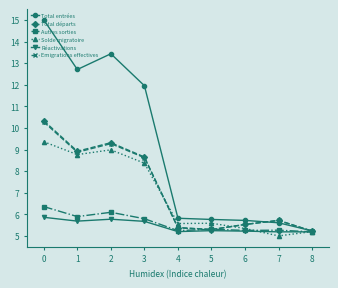

The Total départs series shows 5.5 at 6. True or false?

True